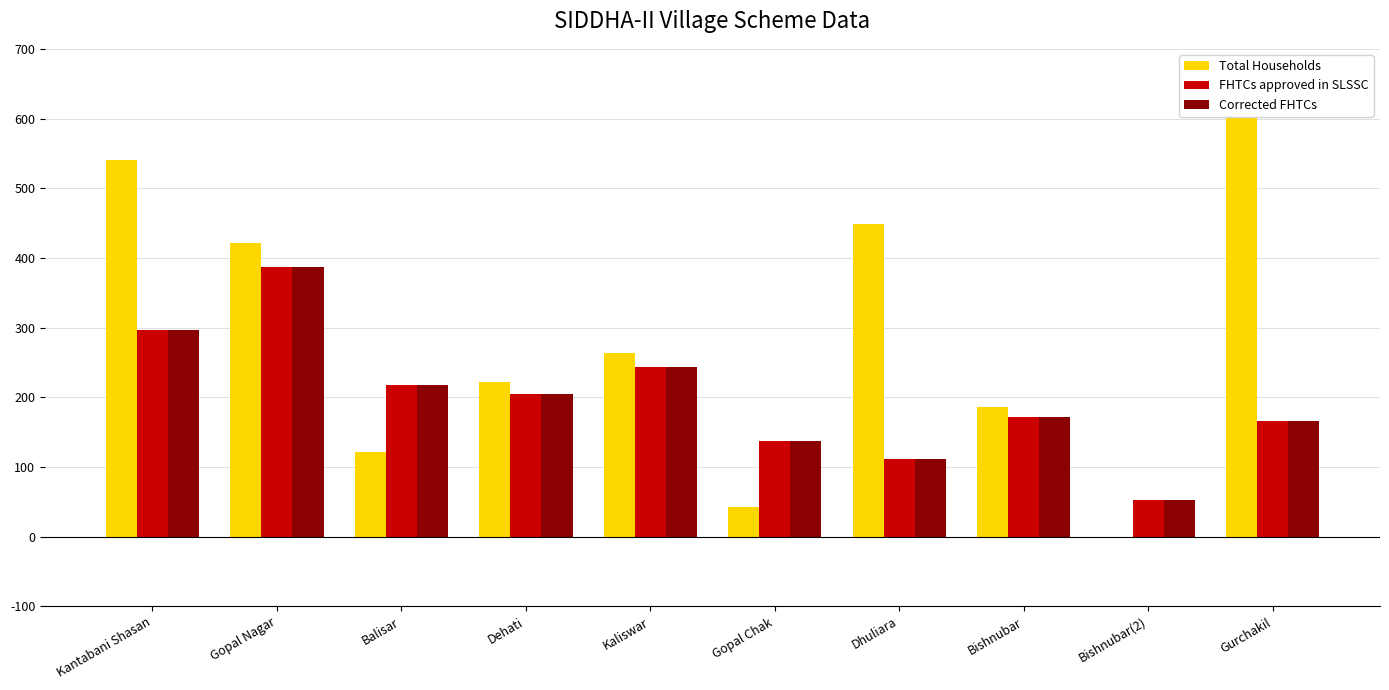

At Gopal Nagar, list the series in order from largest to smallest.

Total Households, FHTCs approved in SLSSC, Corrected FHTCs